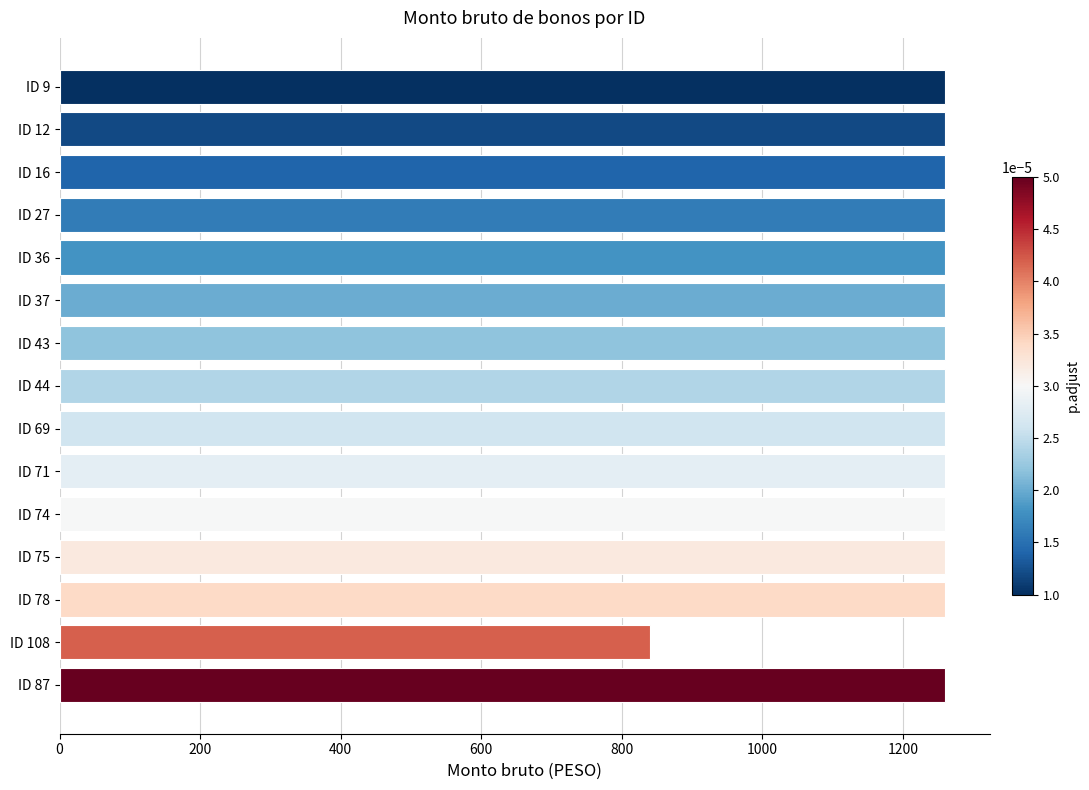

What is the value of the 10th bar from the top?

1260